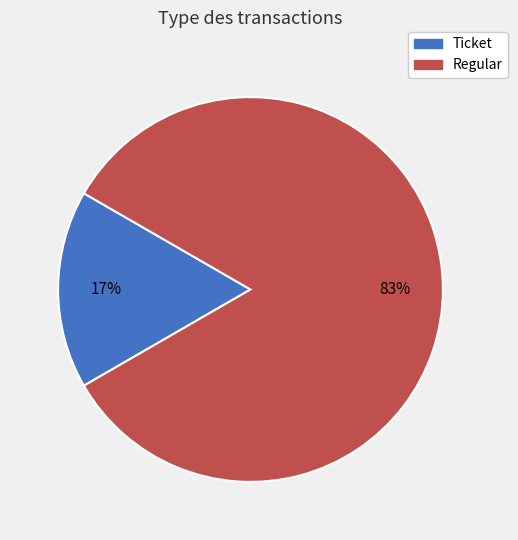

Is it true that Ticket is 26% of the pie?

False